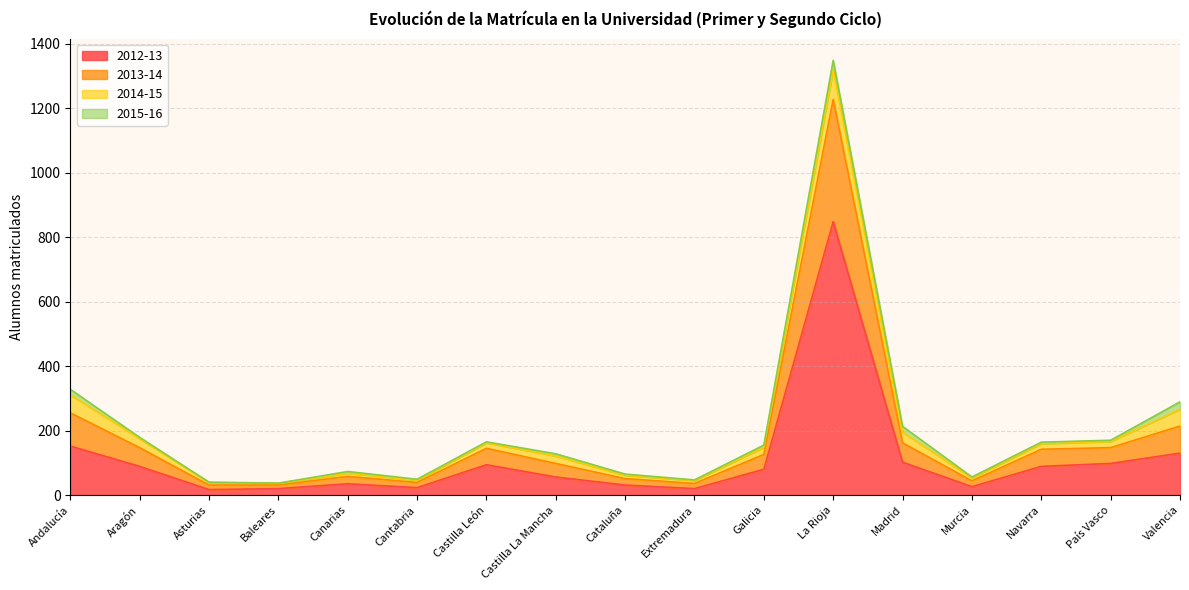

What is the difference between the highest and lowest values at Canarias?

38